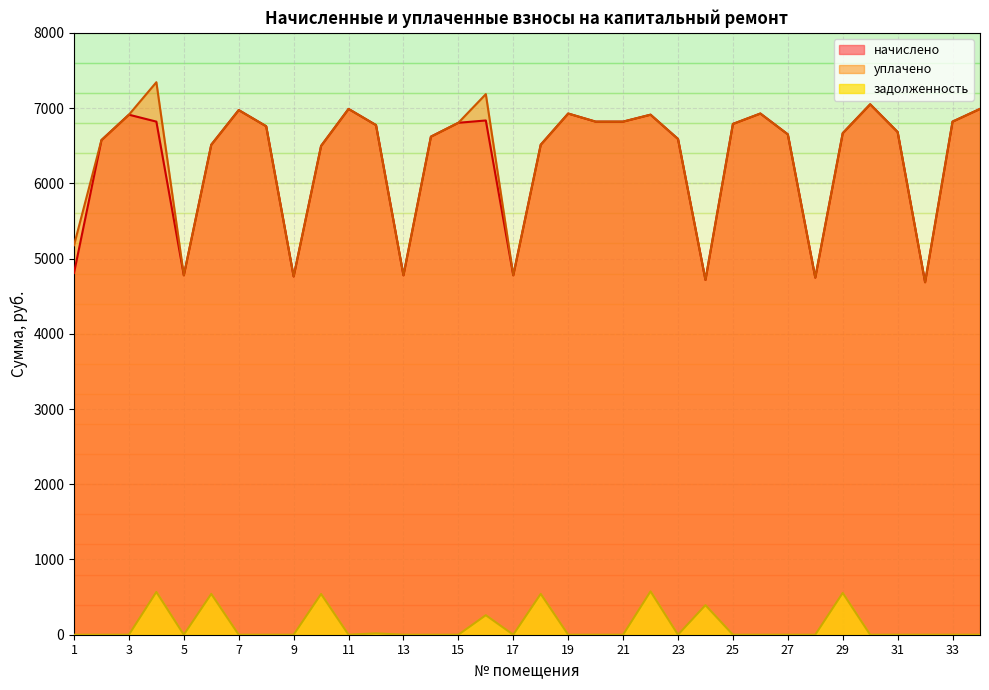

How many lines are shown in the chart?

3